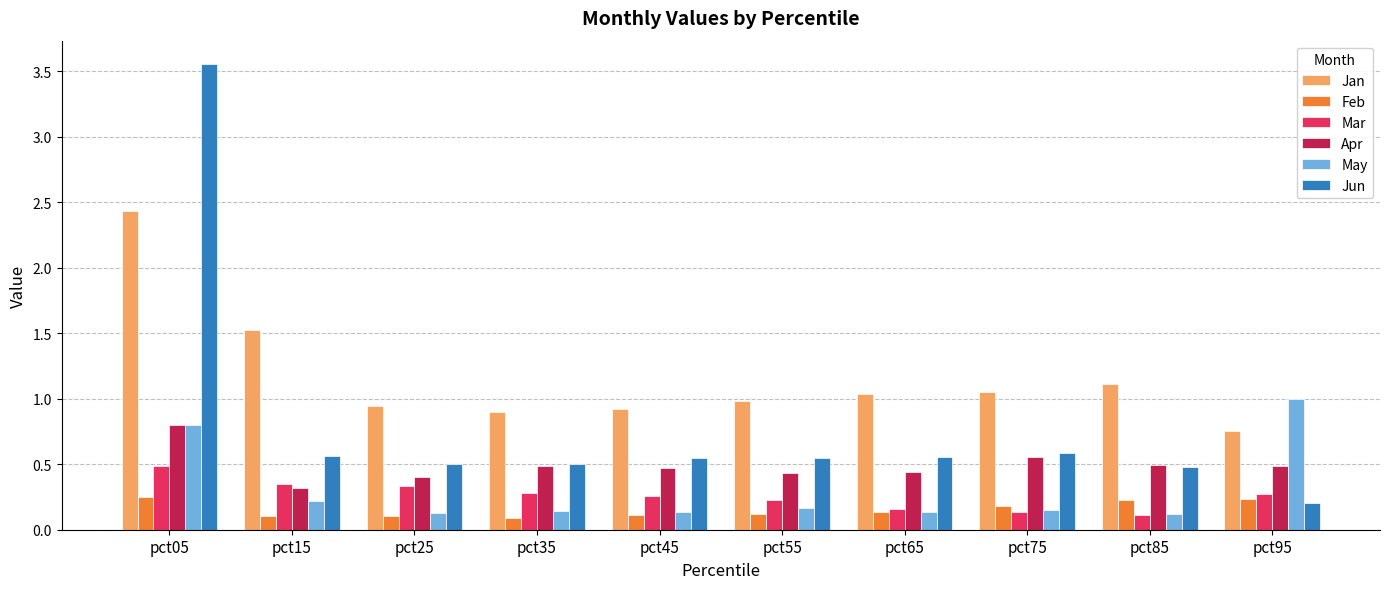

Rank the series by their maximum value, from lowest to highest.

Feb, Mar, Apr, May, Jan, Jun